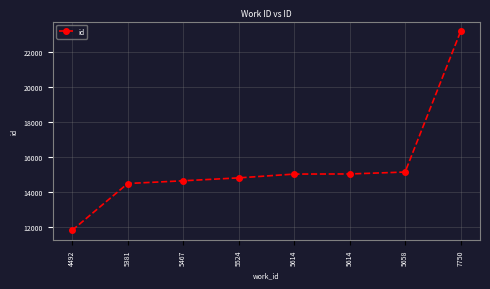

List the labels in order of value, largest first.

7750, 5658, 5614, 5614, 5524, 5467, 5381, 4492